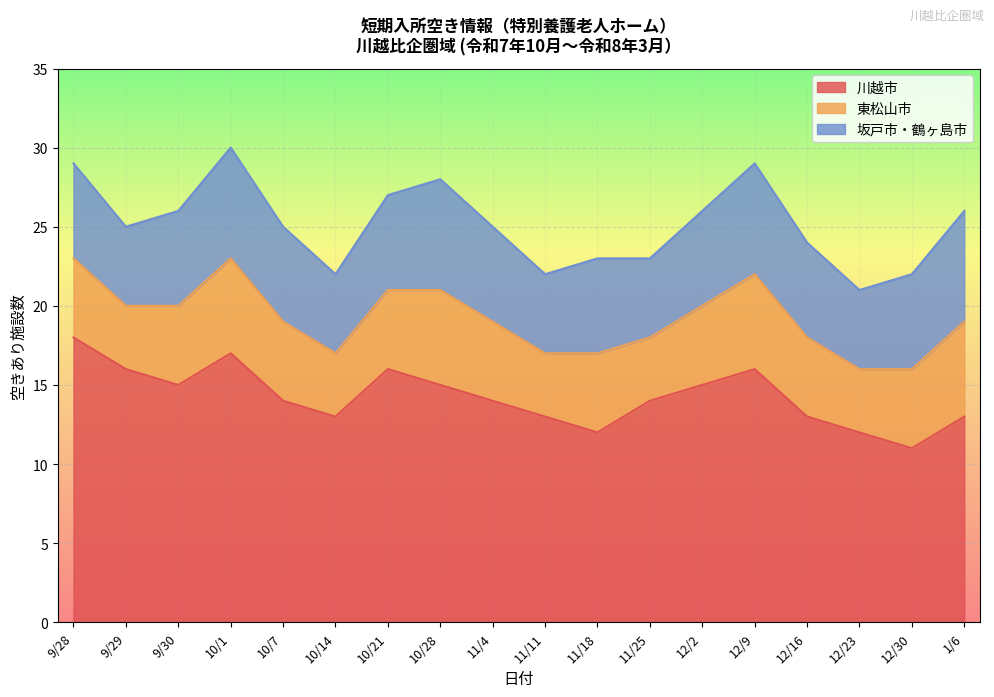

Rank the categories by 川越市 value from lowest to highest.

12/30, 11/18, 12/23, 10/14, 11/11, 12/16, 1/6, 10/7, 11/4, 11/25, 9/30, 10/28, 12/2, 9/29, 10/21, 12/9, 10/1, 9/28